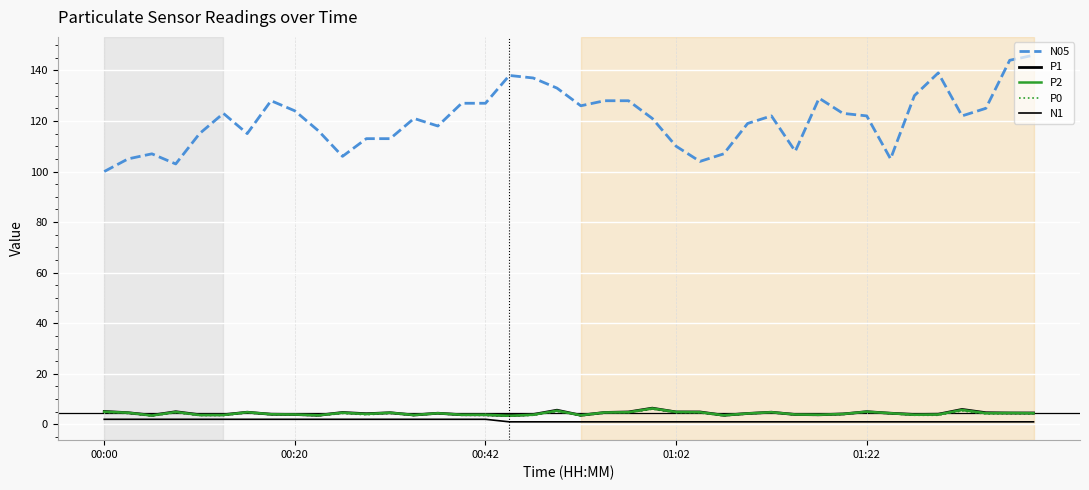

What is the sum of all N05 values?

4827.0